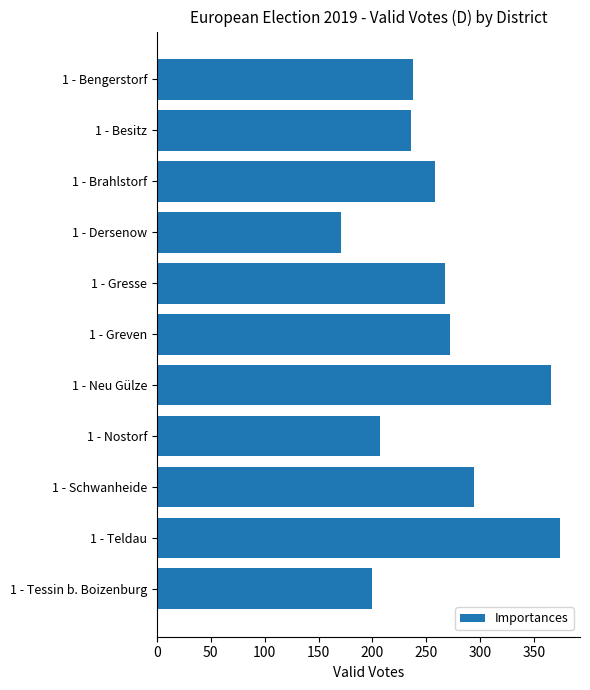

What is the value of the 6th bar from the top?

272